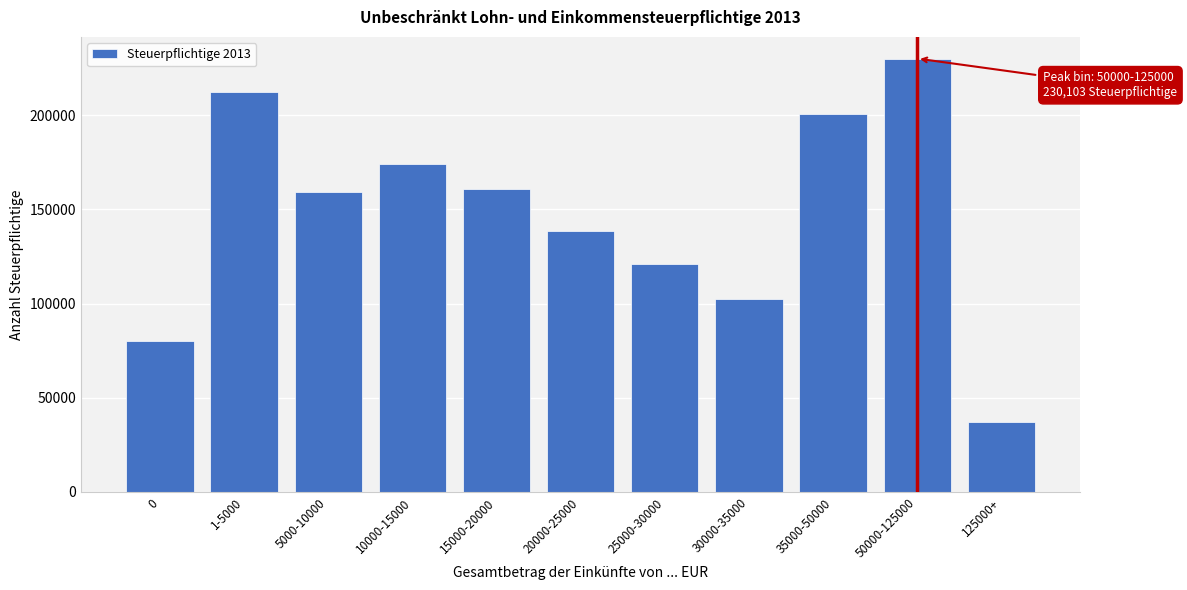

Reading right to left, transcribe all the data shown in this chart.

37299	230103	200649	102428	121094	138521	161027	173964	159104	212573	80323